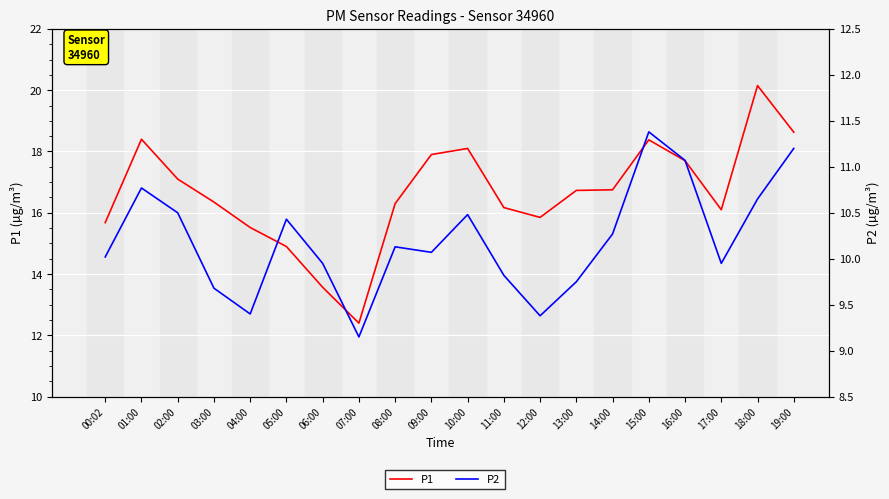

What position from the right is 11:00?

9